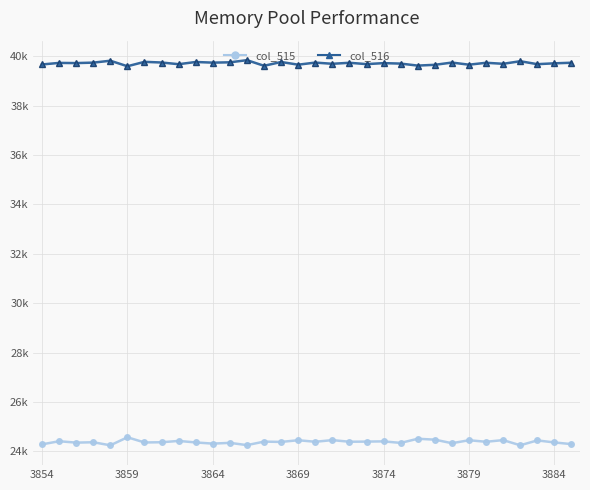

What are all the series names shown in the legend?

col_515, col_516